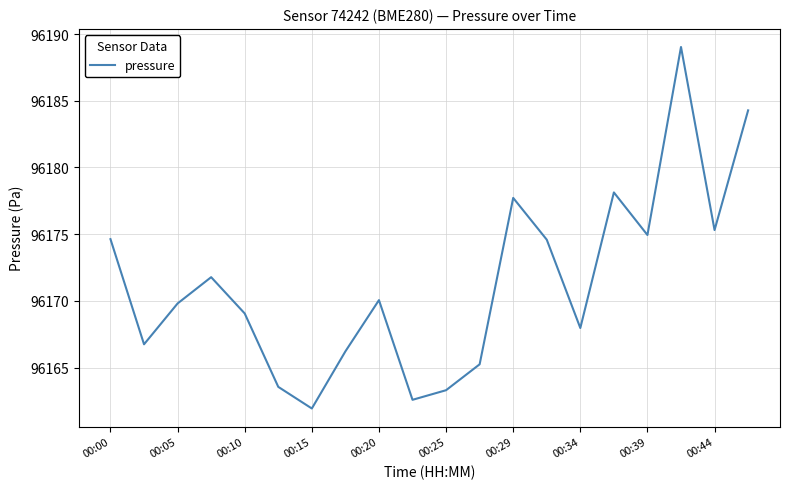

How many lines are shown in the chart?

1